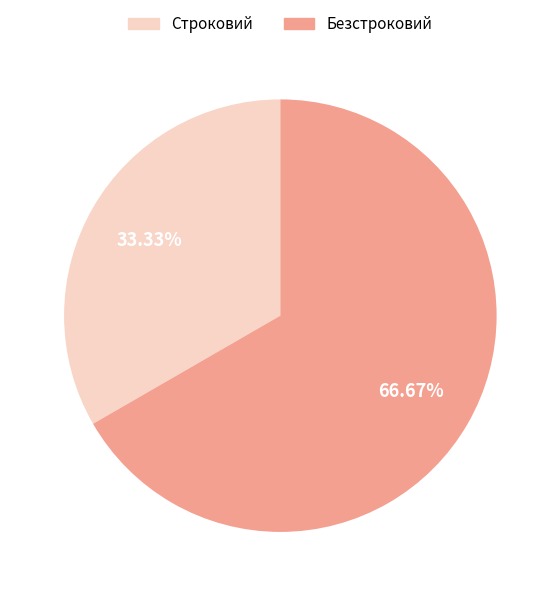

Does Строковий represent more than half of the total?

No